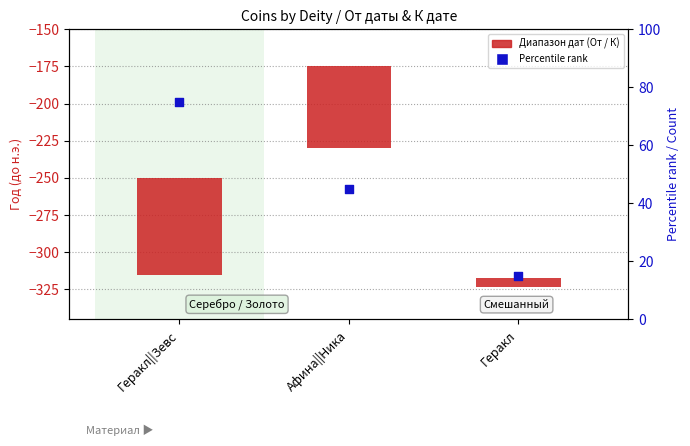

What are all the series names shown in the legend?

От даты / К дате (span), Percentile rank (count)